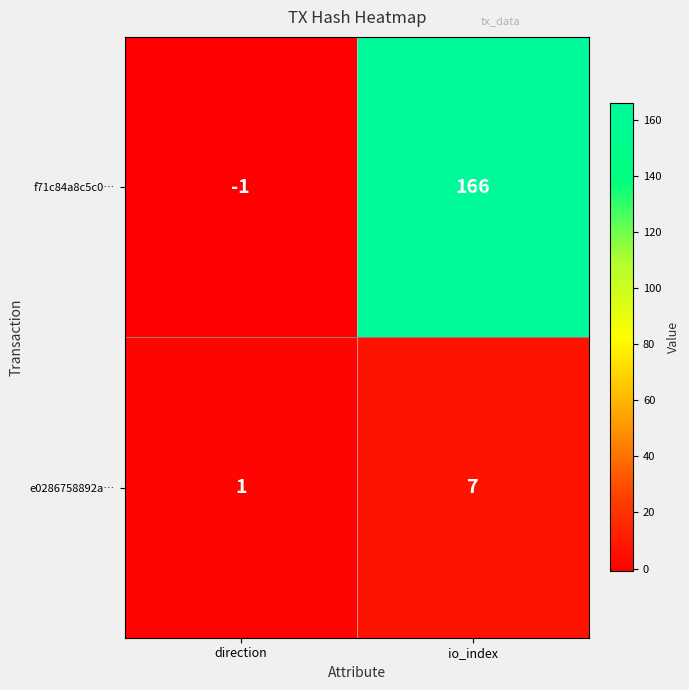

How many distinct data groups are displayed?

2